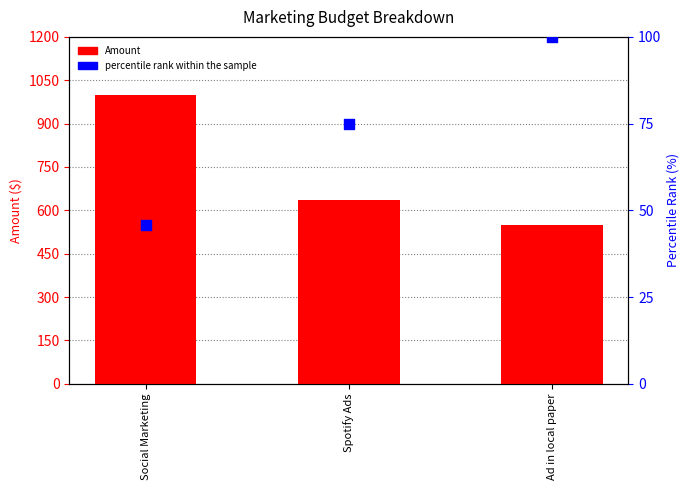

Is the value of Amount at Spotify Ads greater than the value of percentile rank within the sample at Ad in local paper?

Yes